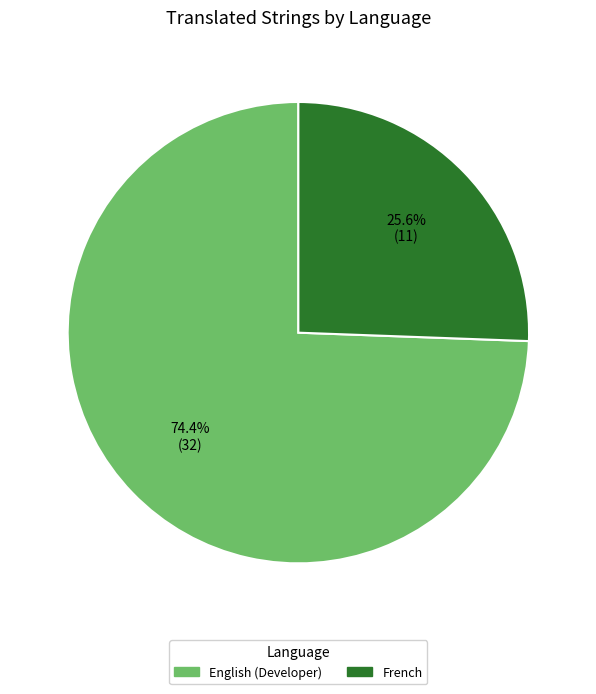

Is there a majority slice in this chart?

Yes